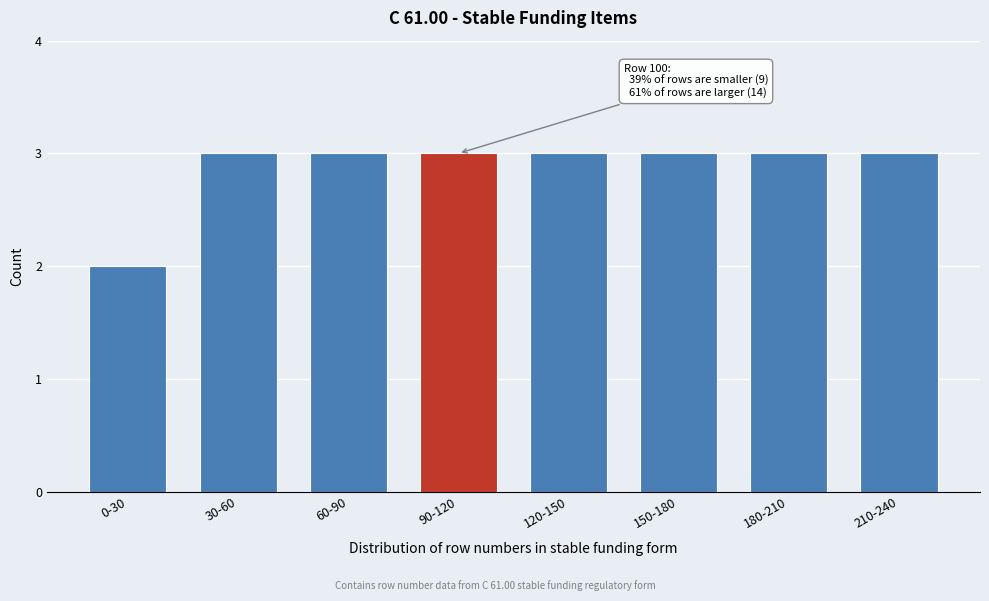

Reading left to right, transcribe all the data shown in this chart.

2	3	3	3	3	3	3	3